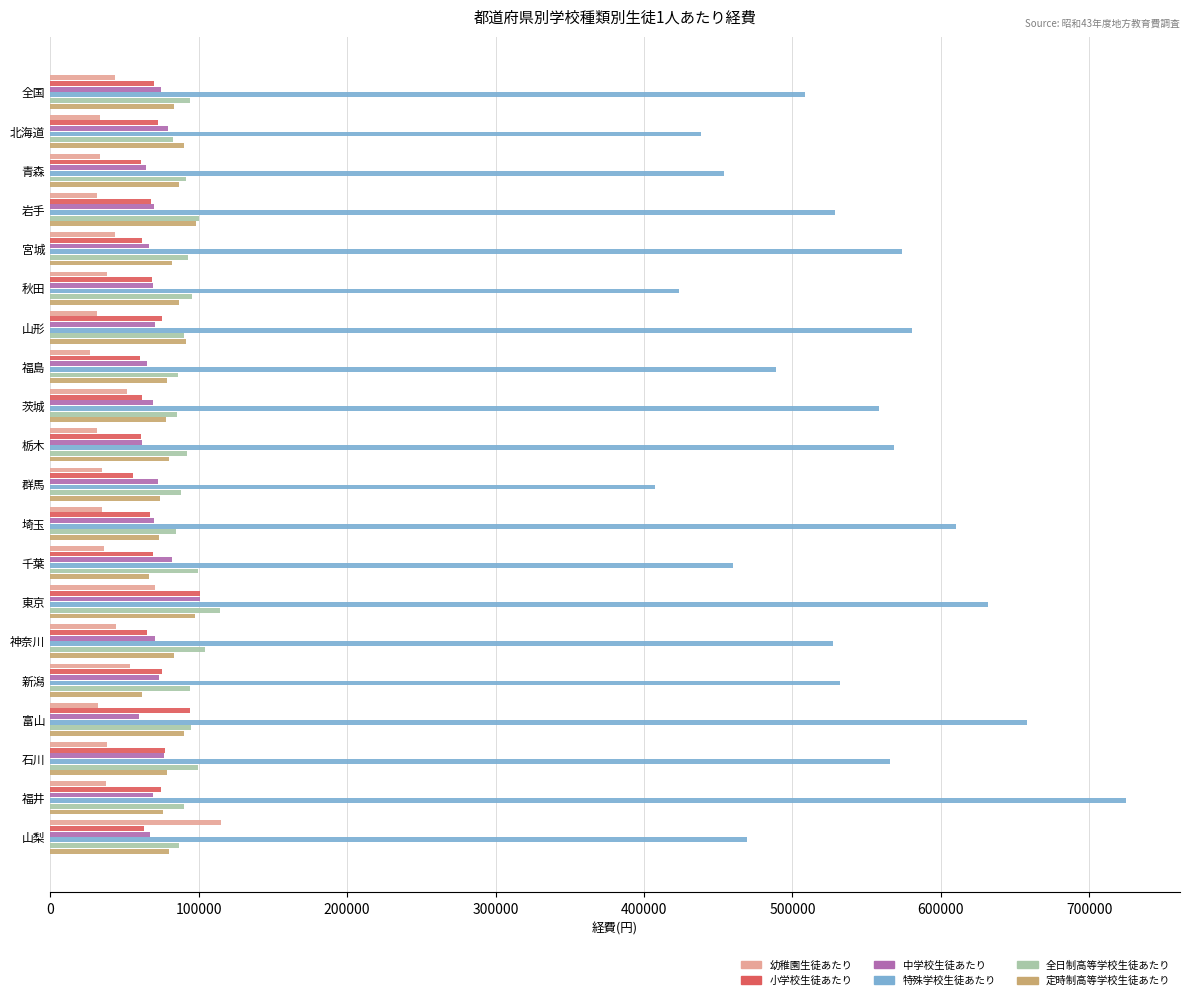

What is the difference between the maximum and minimum values in the 特殊学校生徒あたり series?

317119